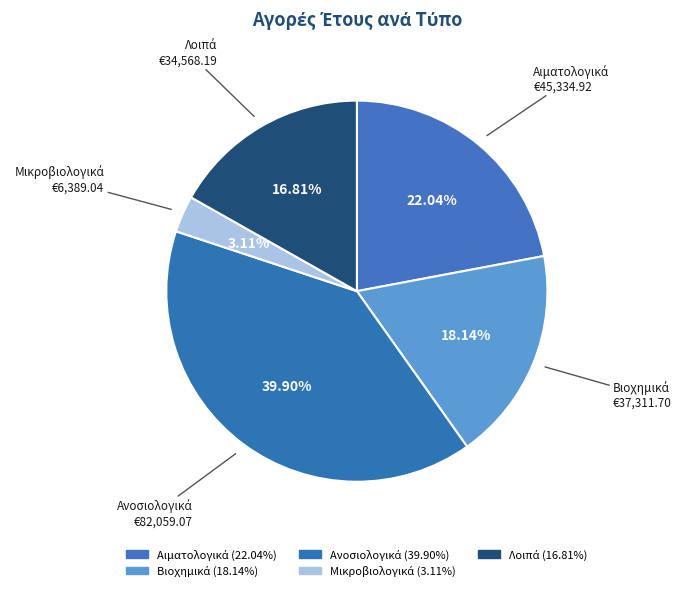

Approximately how many times larger is the value at Αιματολογικά compared to Βιοχημικά?

1.2